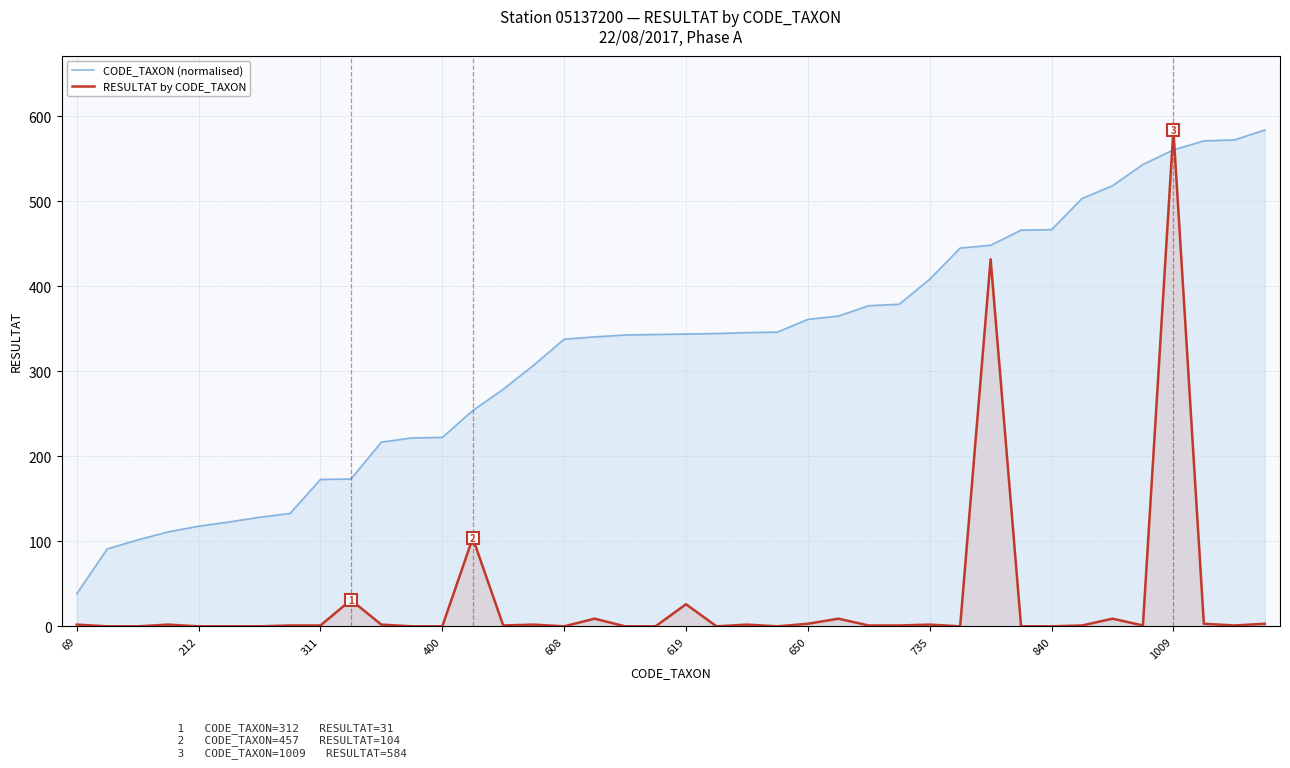

Rank the series at 38 from lowest to highest value.

RESULTAT by CODE_TAXON, CODE_TAXON (normalised)